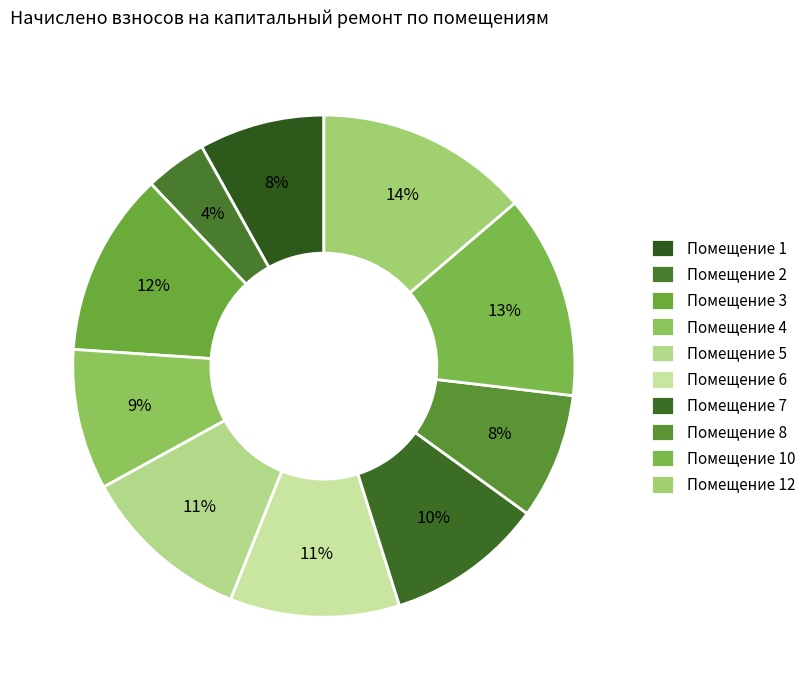

To the nearest percent, what is the difference between the largest and smallest slice percentages?

10%